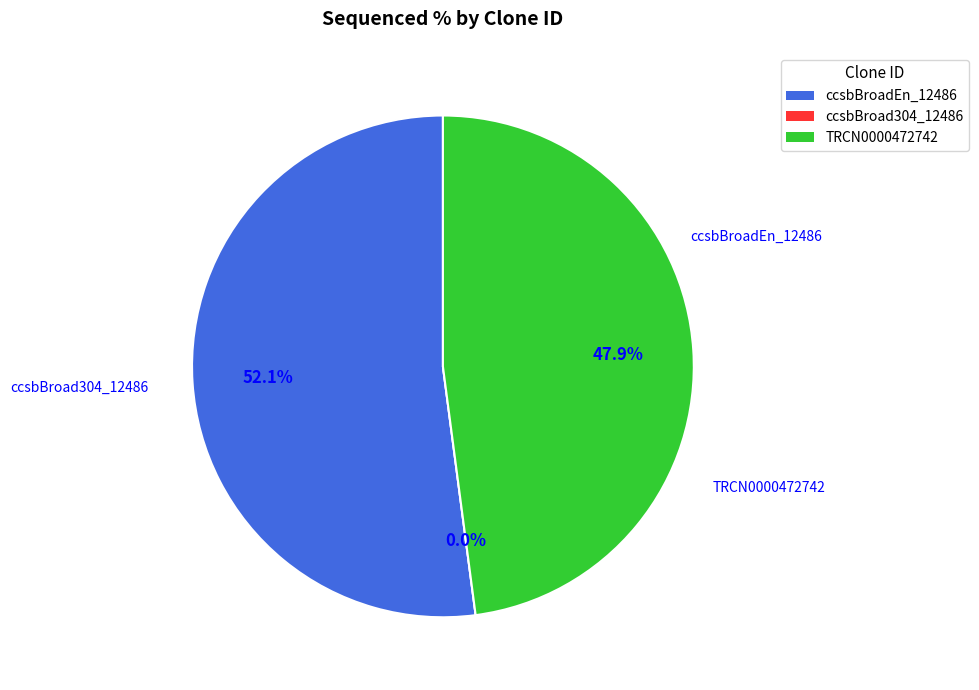

Does any single category account for the majority?

Yes